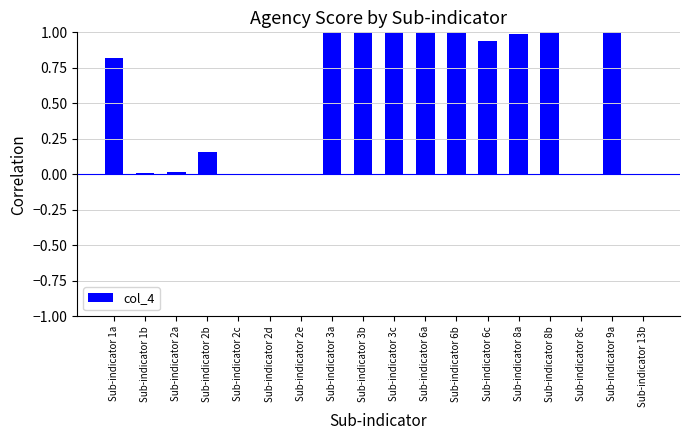

The chart shows a value of 1.0 at Sub-indicator 3b. True or false?

True